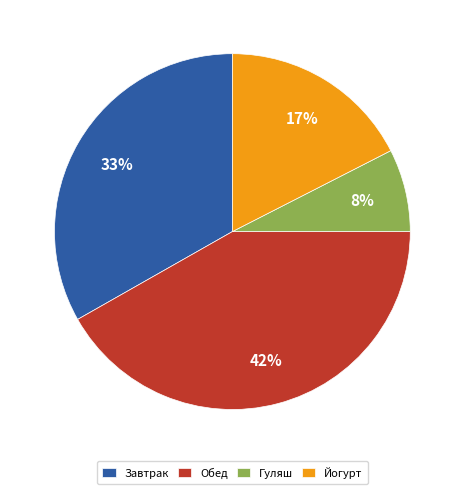

How many segments does this pie chart have?

4